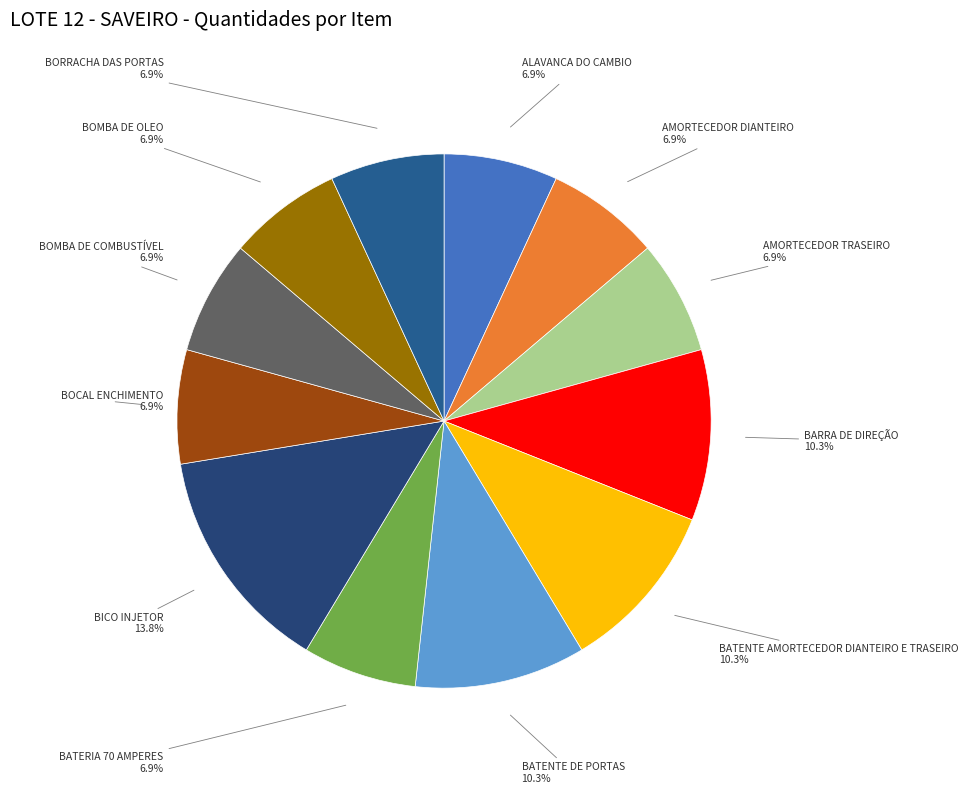

What is the smallest slice in the pie chart?

ALAVANCA DO CAMBIO